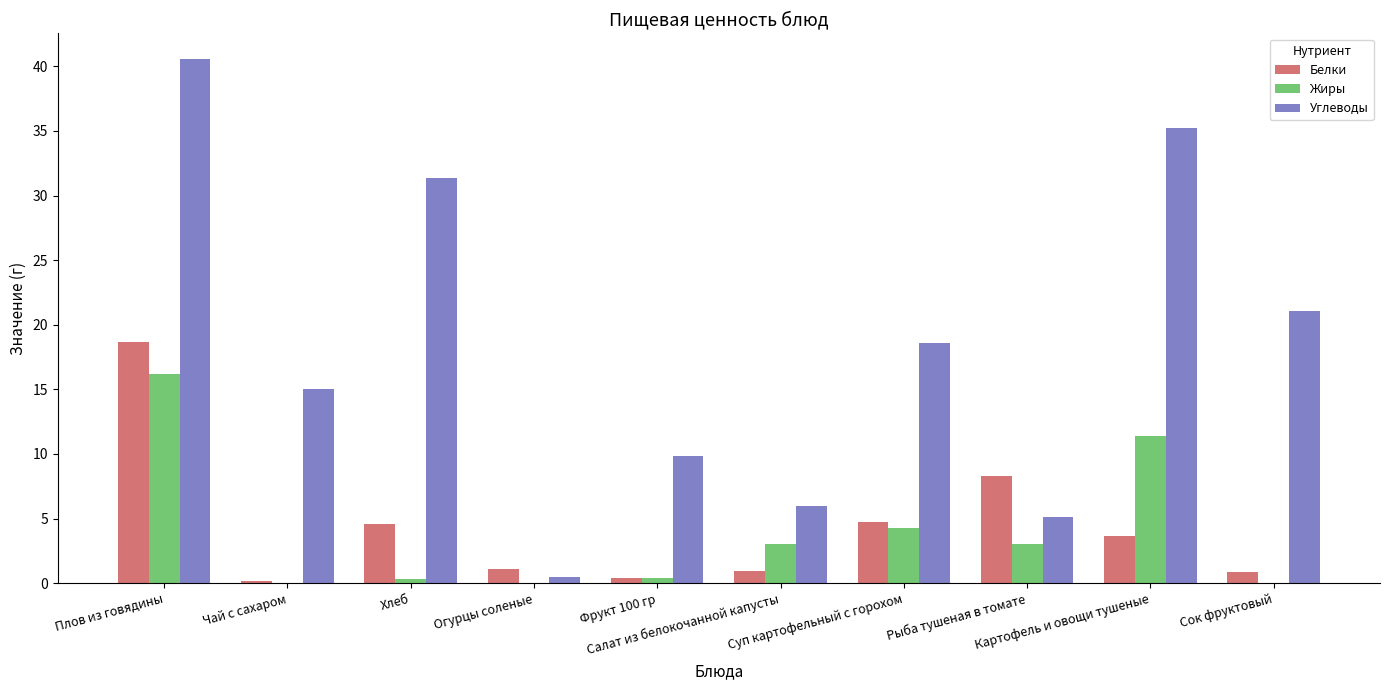

What is the sum of all Белки values?

43.5